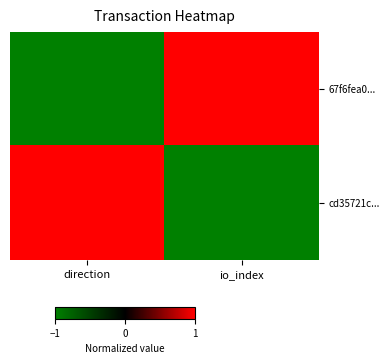

What is the difference between the highest and lowest values at direction?

2